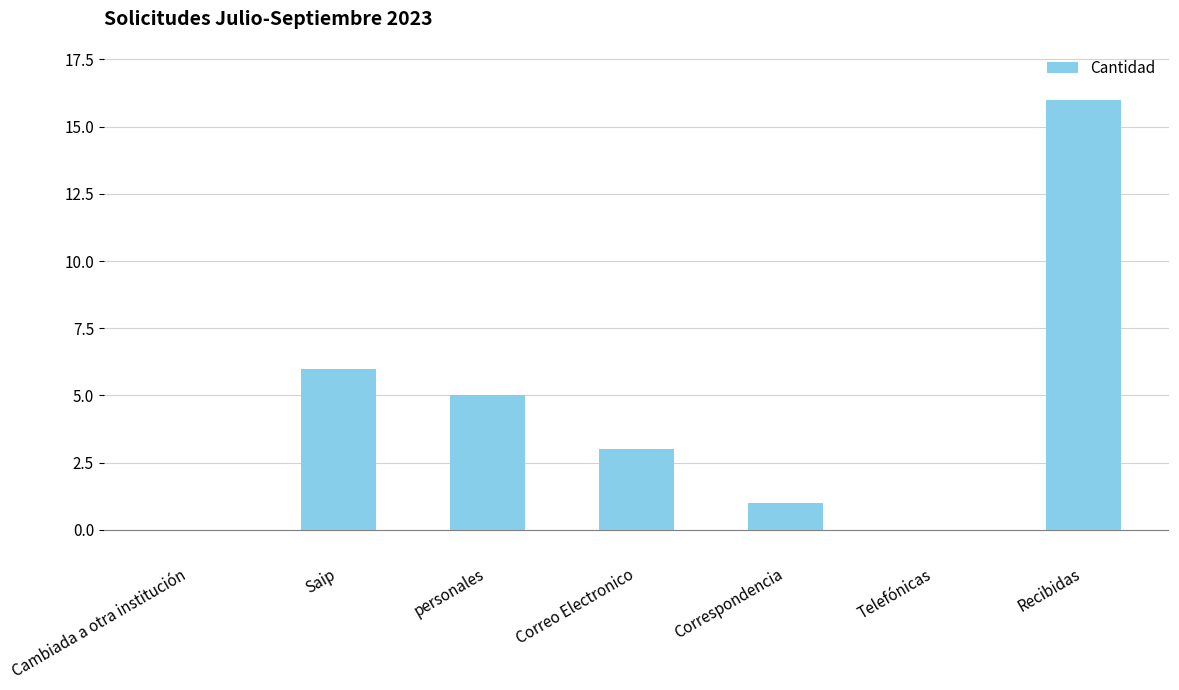

Reading right to left, extract all data points from this chart.

Recibidas=16	Telefónicas=0	Correspondencia=1	Correo Electronico=3	personales=5	Saip=6	Cambiada a otra institución=0